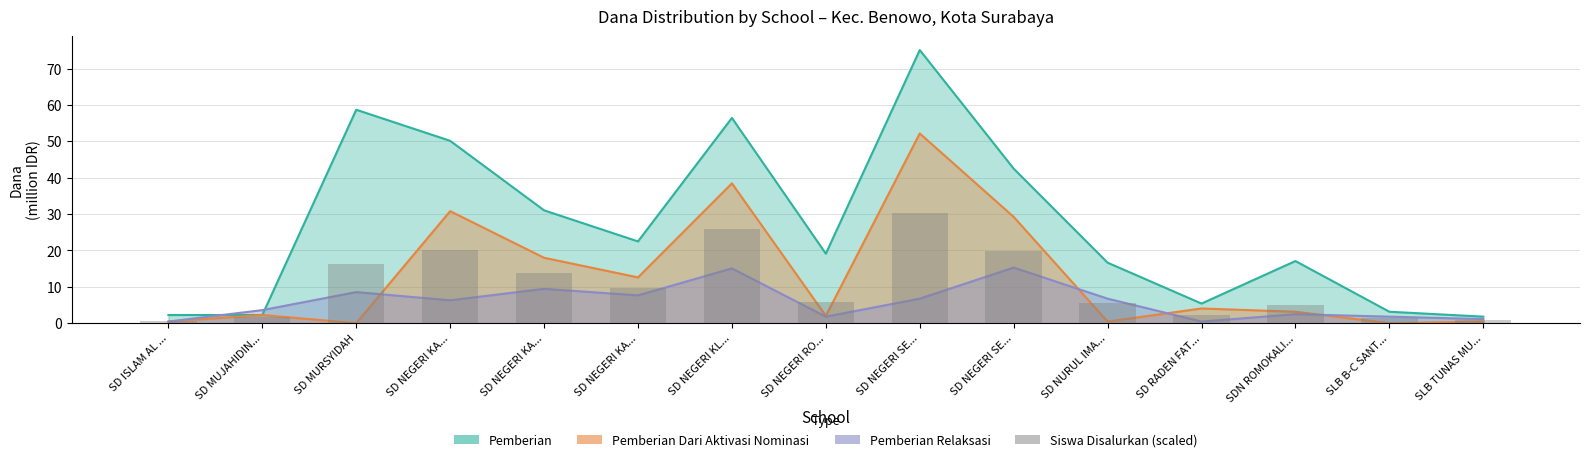

The value of Pemberian Dari Aktivasi Nominasi at SDN ROMOKALI... is 3.1. True or false?

True